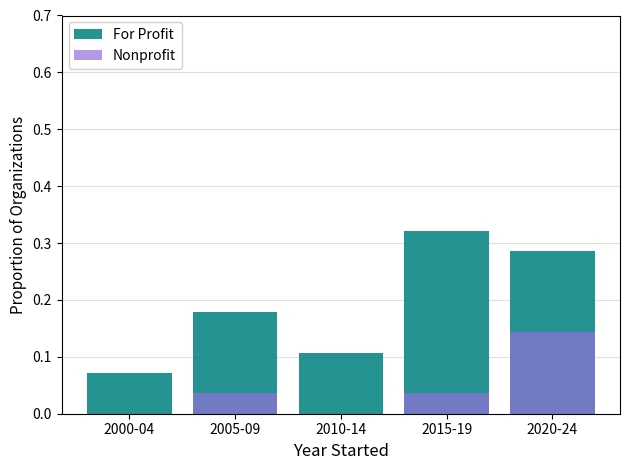

Which series has the largest total across all categories?

For Profit